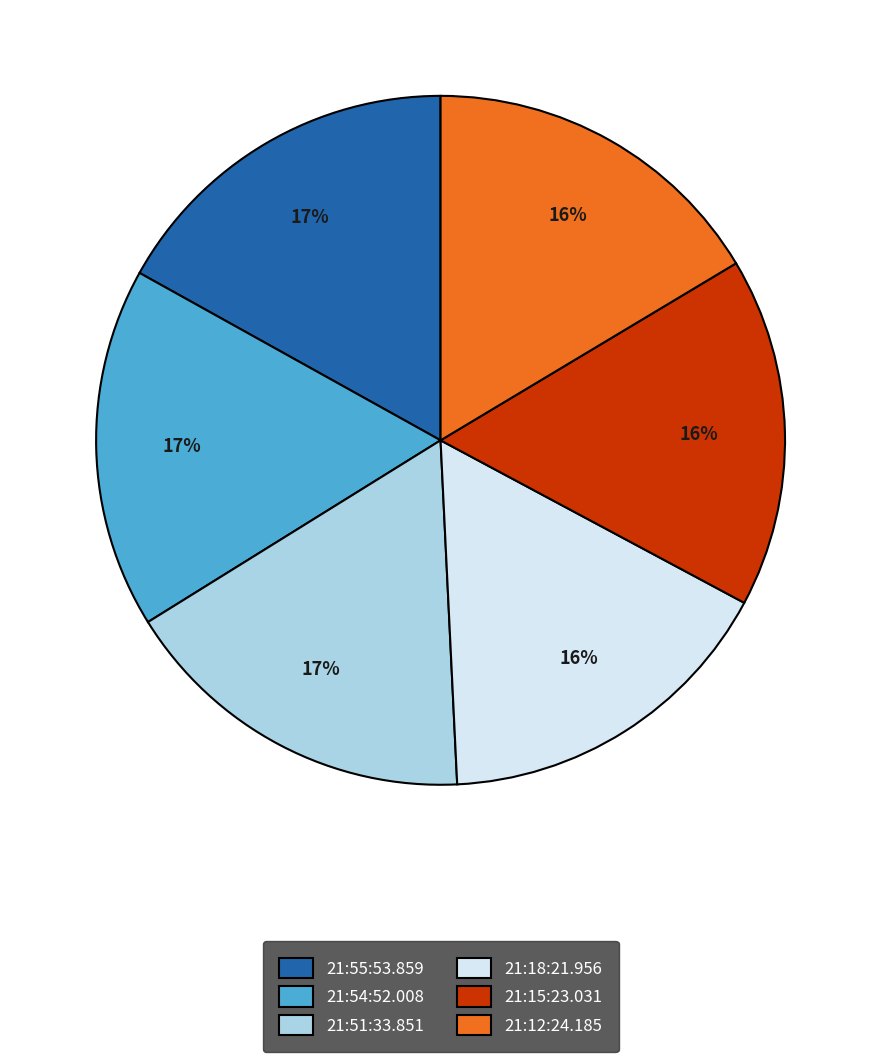

To the nearest percent, what is the difference between the largest and smallest slice percentages?

1%